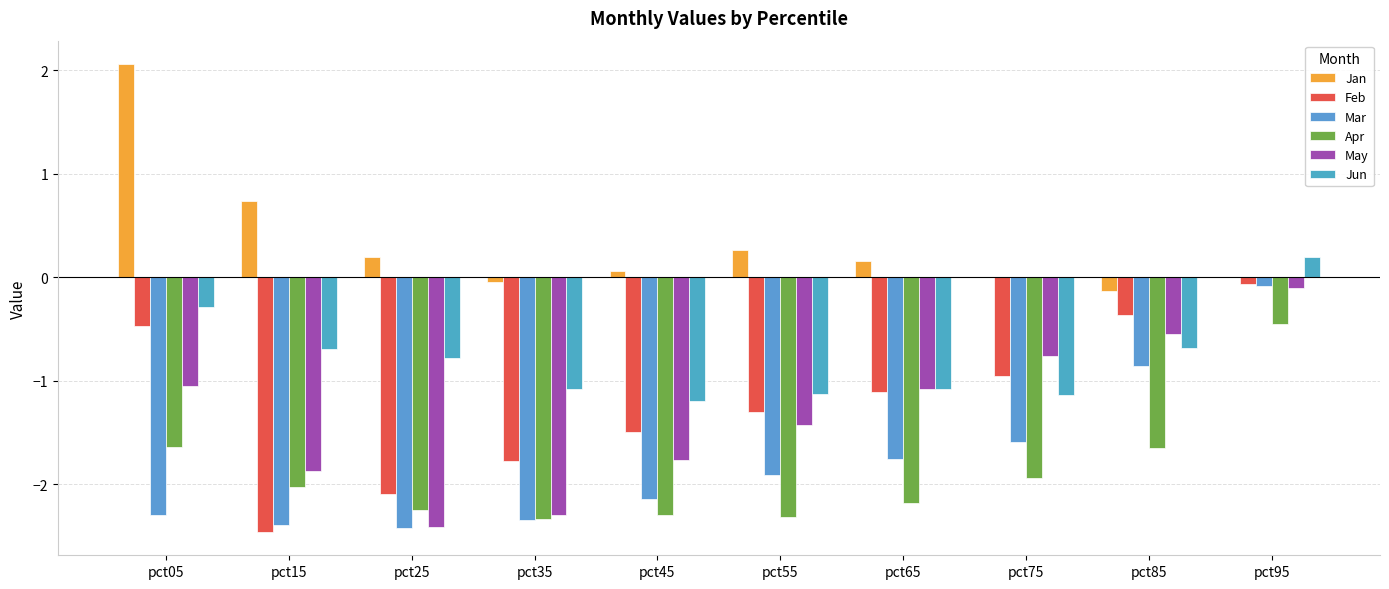

How many groups of bars are there?

10